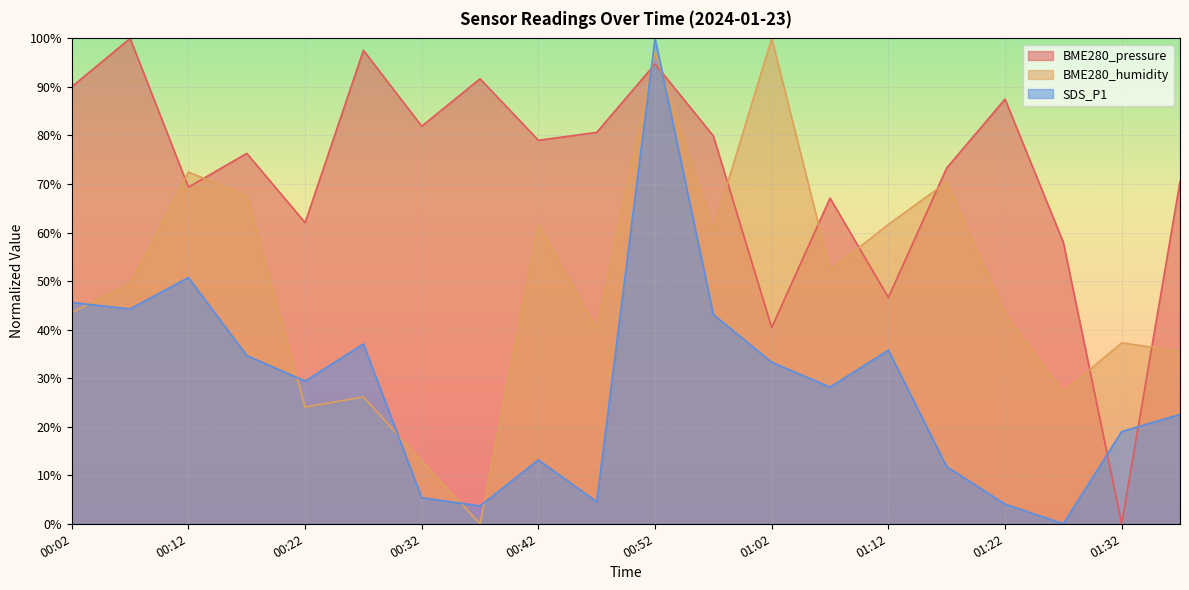

At which category does the chart reach its minimum across all series?

01:32